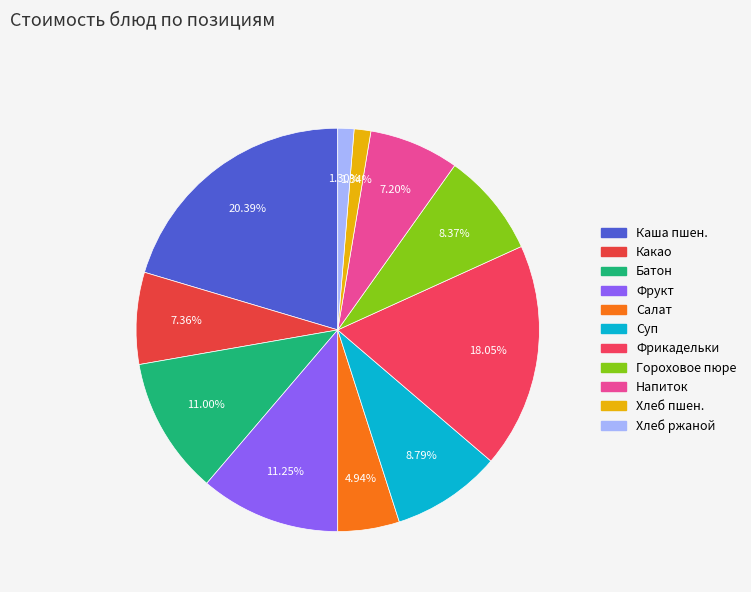

Rank the categories by value from highest to lowest.

Каша молочная пшеничная, Фрикадельки Деревенские, Фрукт сезонный, Батон нарезной с маслом, Суп картофельный с клецками, Гороховое пюре, Какао с молоком, Напиток апельсиновый, Салат из свежей капусты, Хлеб пшеничный, Хлеб ржаной